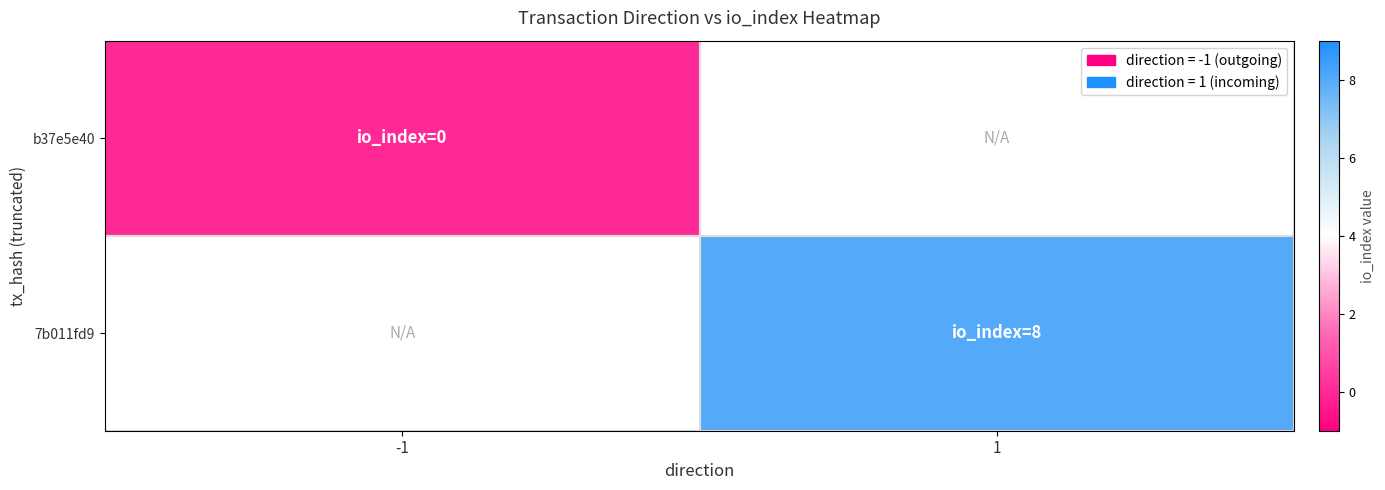

At how many categories does at least one series exceed 1?

1